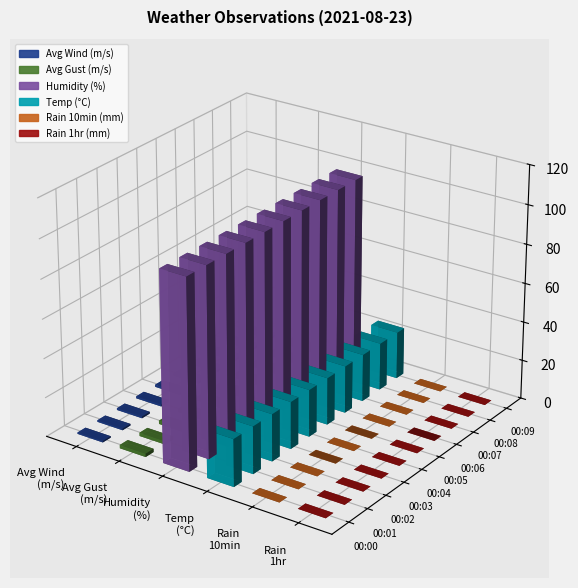

What is the difference between the highest and lowest values at 00:06?

97.5